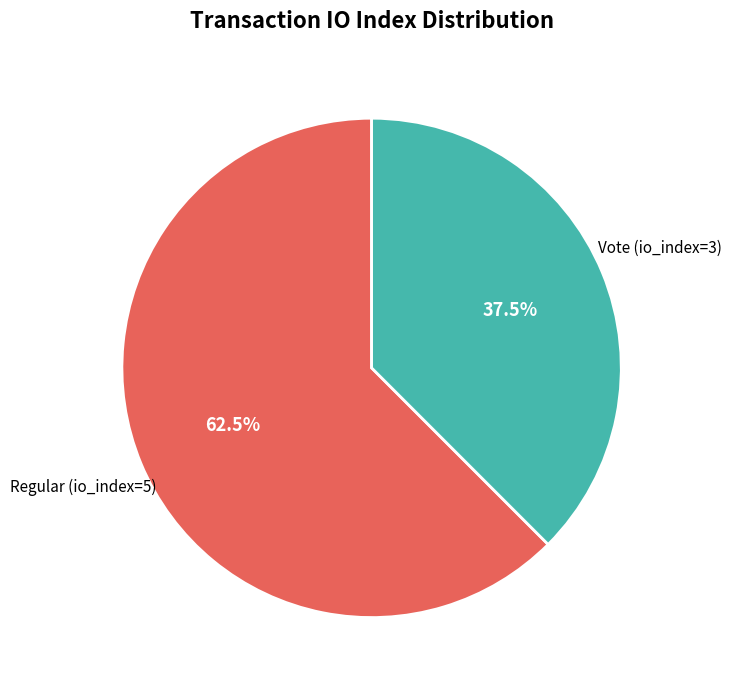

Is there any slice that represents more than half of the pie?

Yes